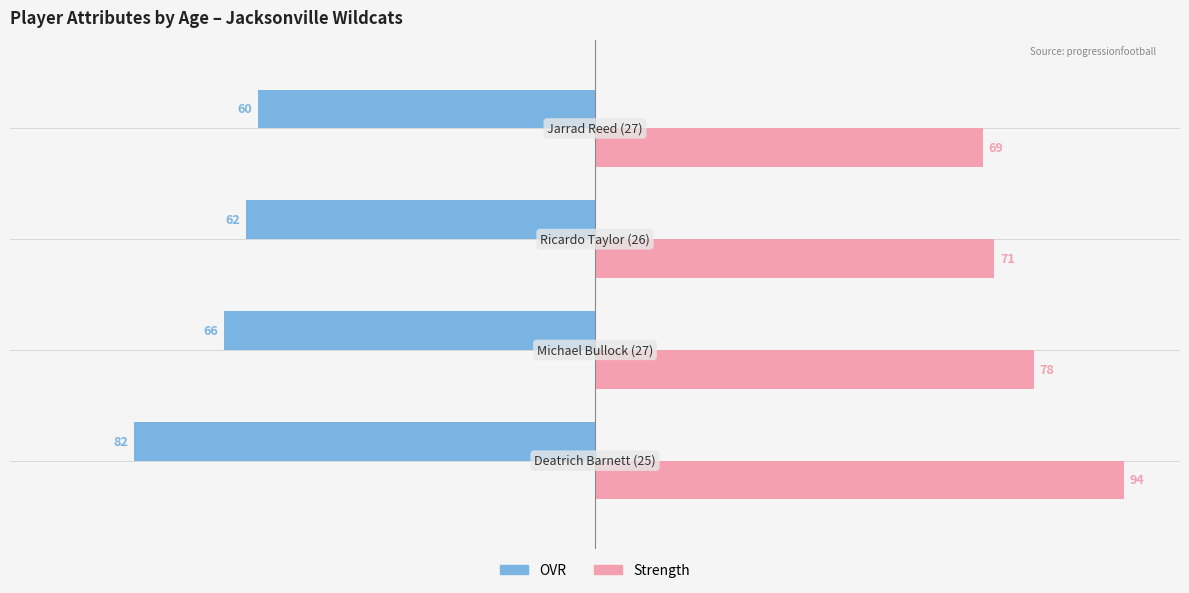

What is the minimum value shown in the chart?

-82